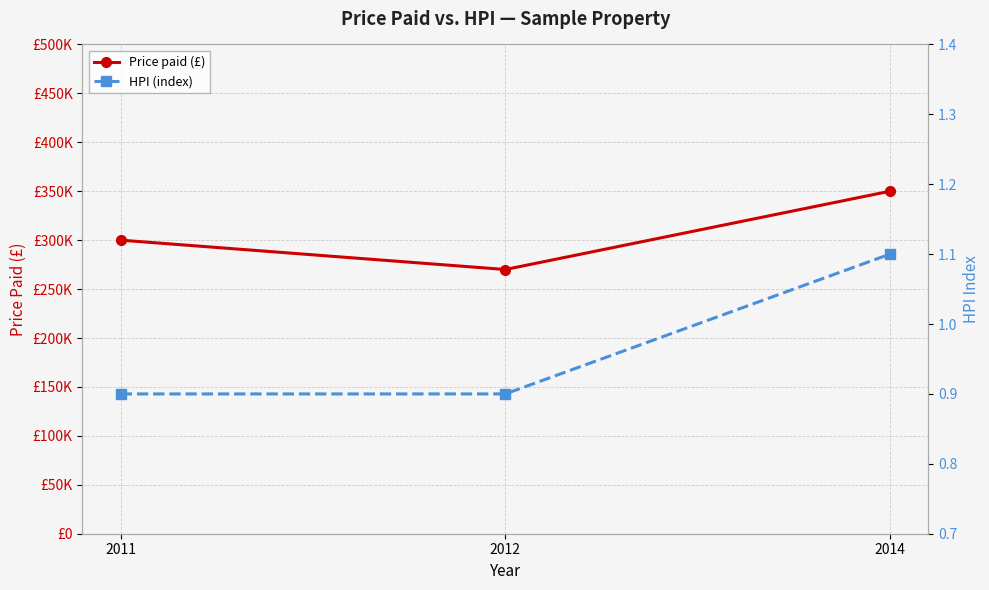

At which category is the sum across all series the highest?

2014